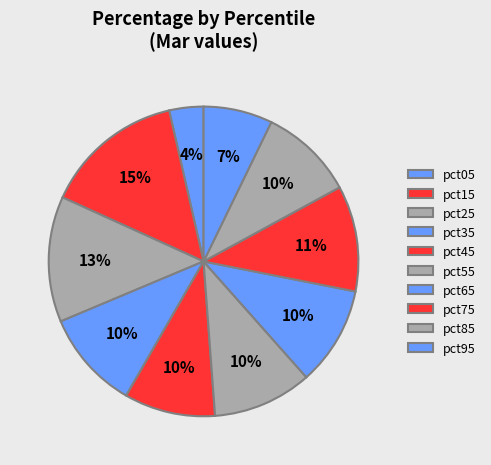

Is there any slice that represents more than half of the pie?

No